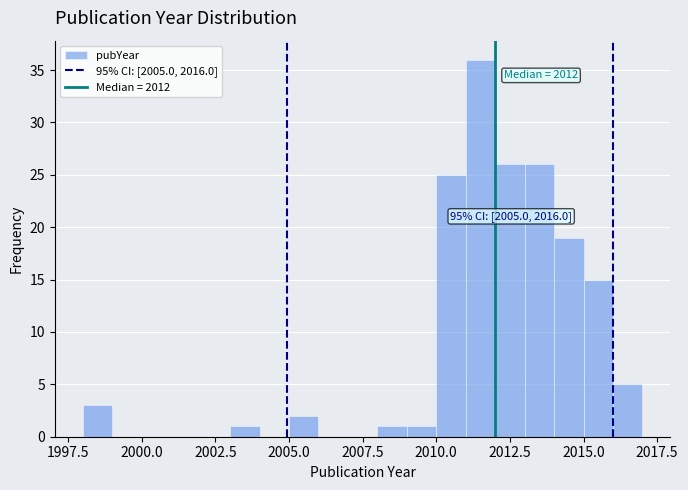

Around what value on the x-axis is the tallest bar? Give the approximate position of its centre, as read against the axis.

2011.5